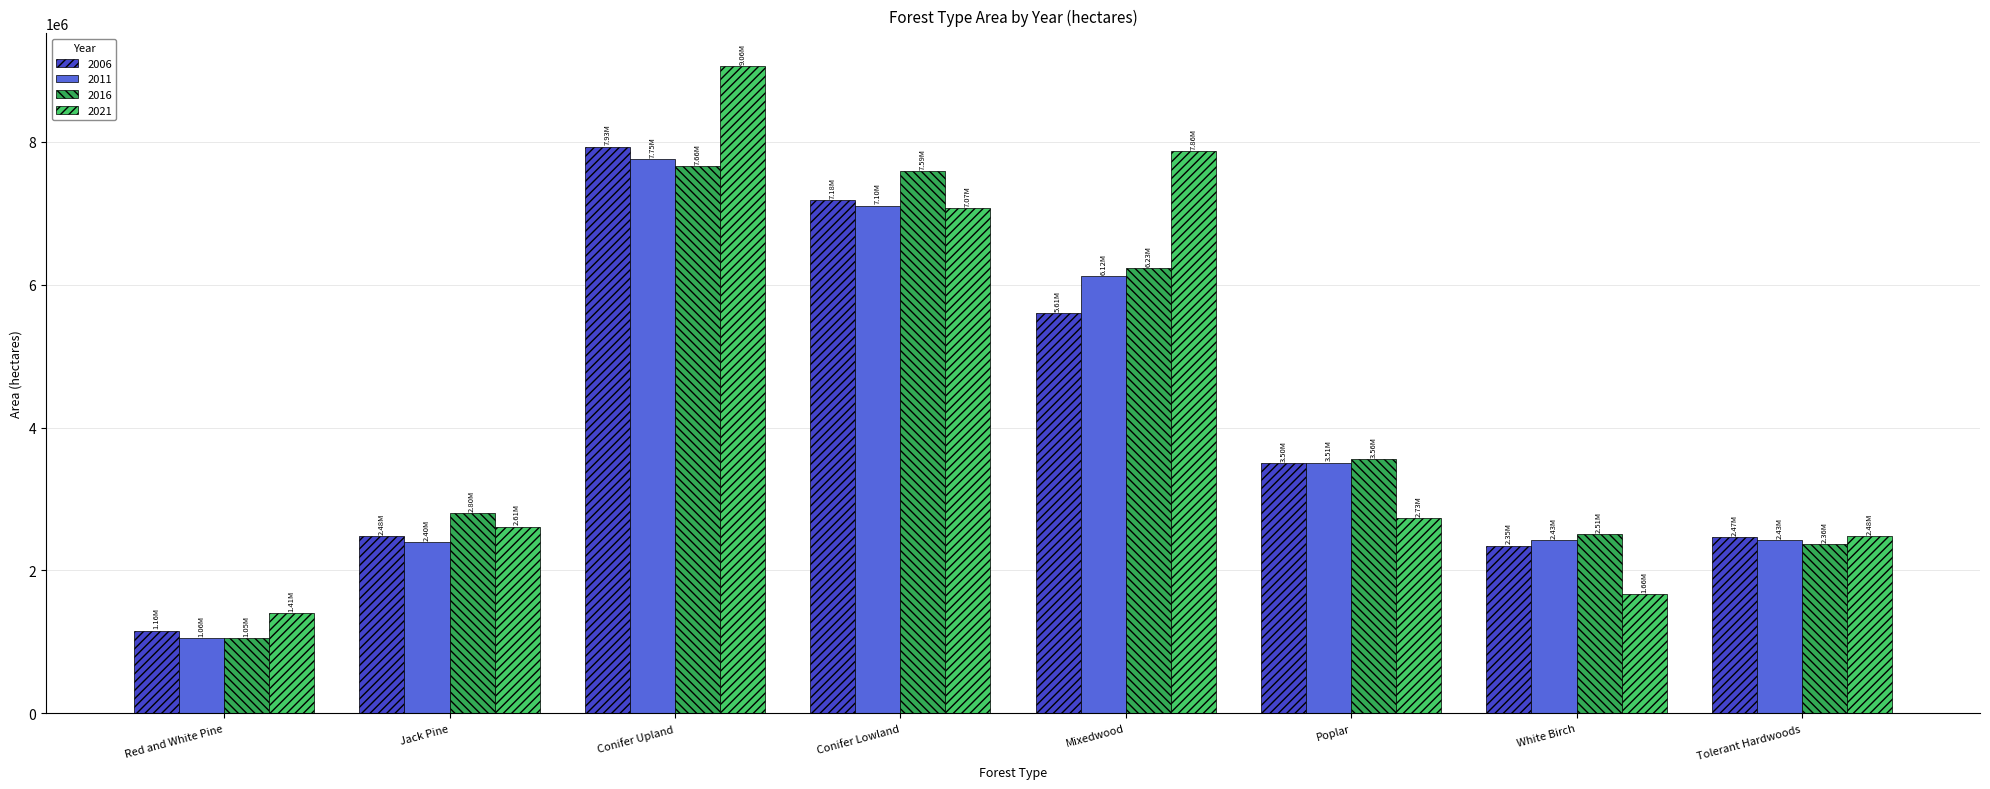

Is the value of 2011 at Tolerant Hardwoods greater than the value of 2006 at Conifer Upland?

No